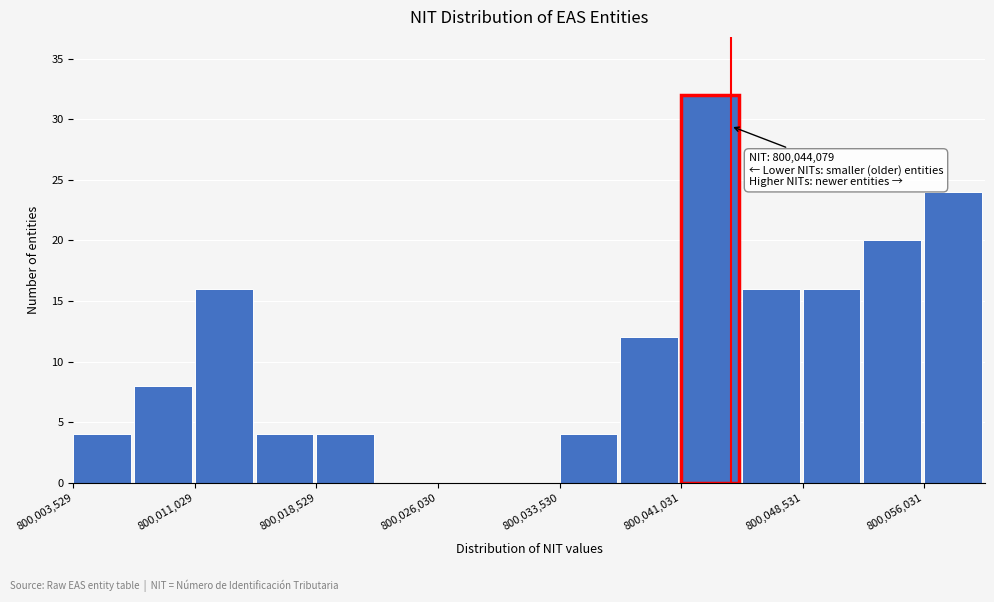

Around what value on the x-axis is the tallest bar? Give the approximate position of its centre, as read against the axis.

800043000